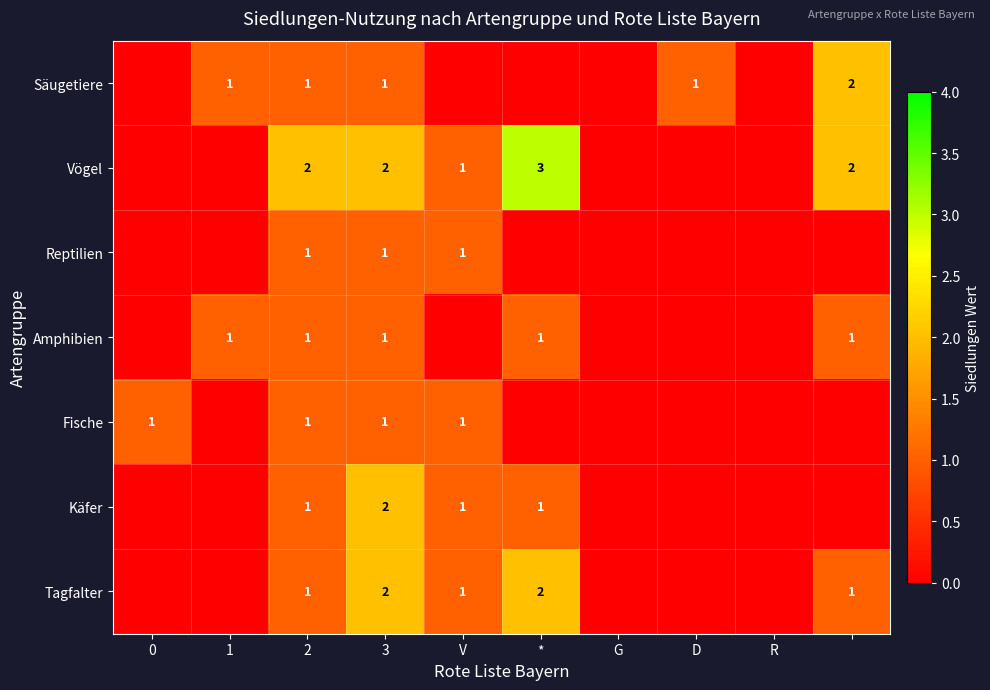

The Amphibien series shows 1 at 2. True or false?

True